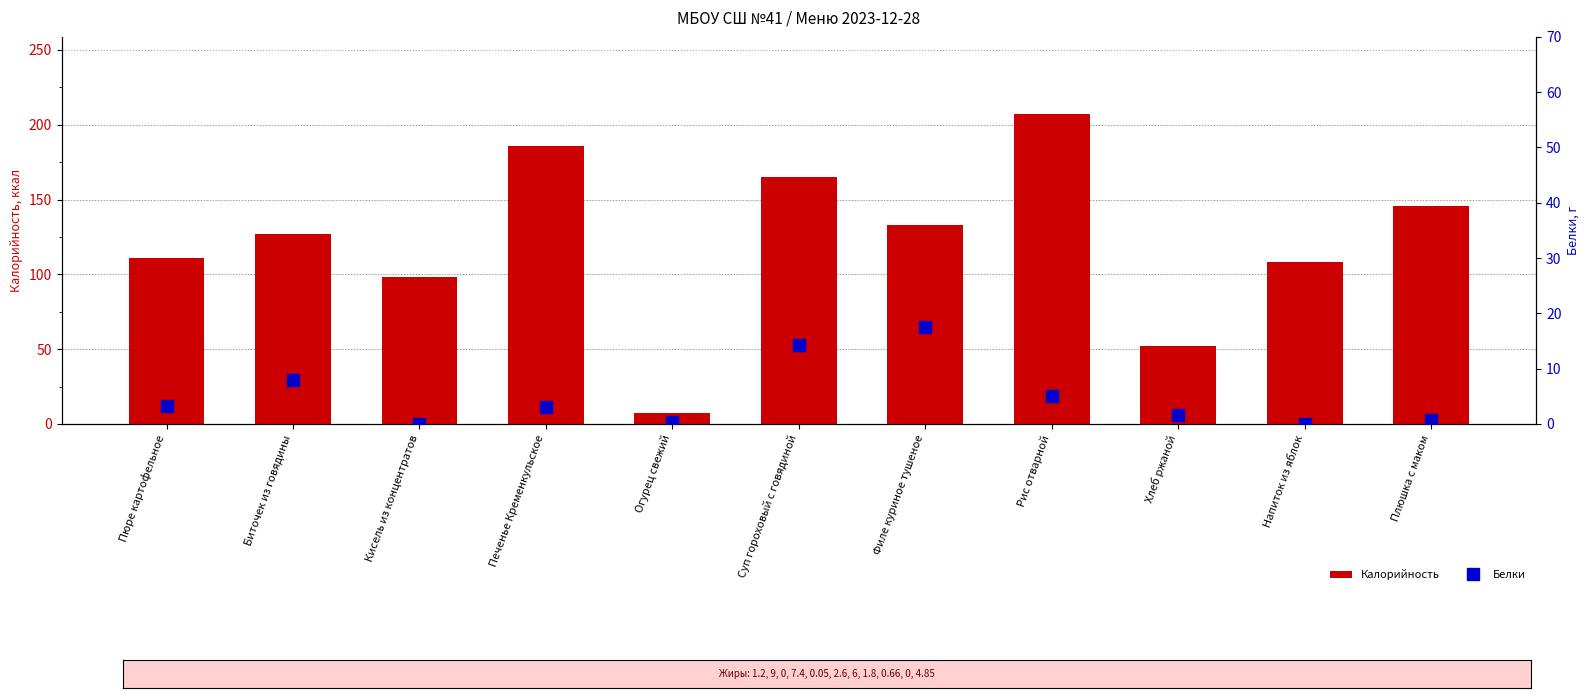

At how many categories does at least one series exceed 145?

4